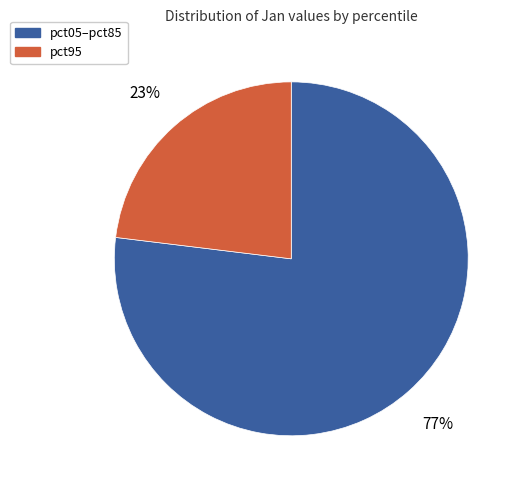

To the nearest percent, what is the difference between the largest and smallest slice percentages?

54%